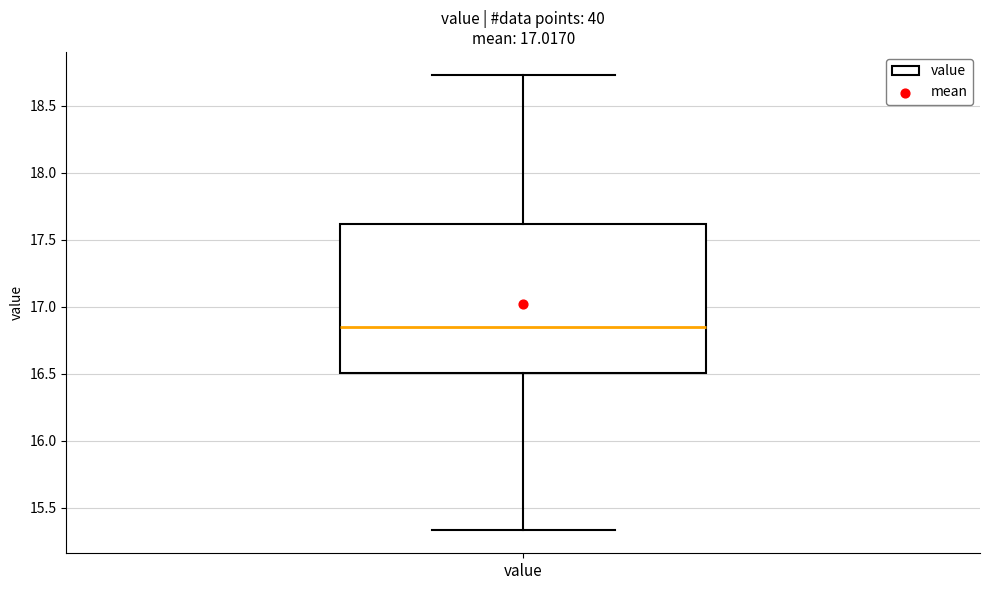

Transcribe this box plot: give where the median line is, the range the box spans, and where the two whiskers end, as read against the y-axis. The values are not printed on the chart, so give them approximately, as read against the axis.

median 16.85, box 16.50 to 17.60, whiskers 15.35 to 18.75